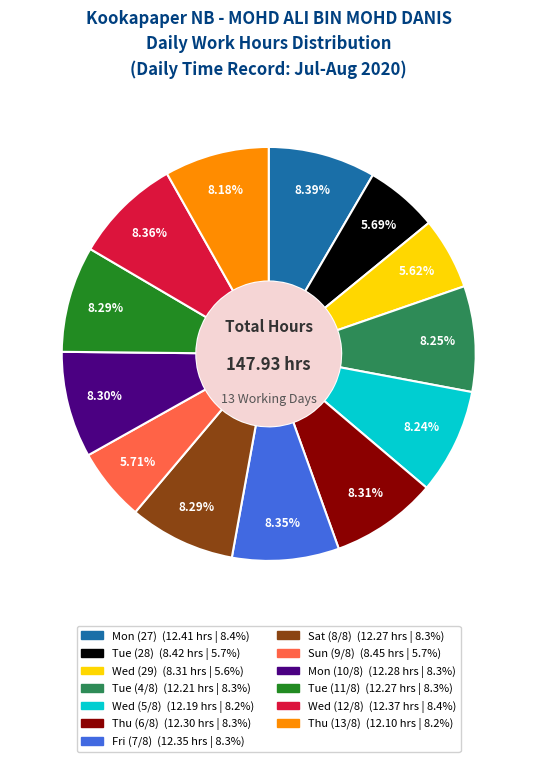

Combined, do Sat (8/8) and Wed (29) account for over 50%?

No